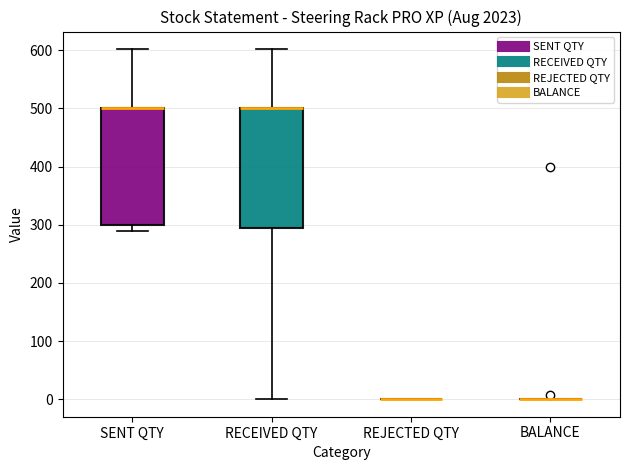

Reading left to right, read every box against the y-axis: the position of its median line, the range the box covers, and the ends of its whiskers. The values are not printed on the chart, so give them approximately, as read against the axis.

SENT QTY: median 500 (drawn on the box's upper edge), box 300 to 500, whiskers 290 to 600
RECEIVED QTY: median 500 (drawn on the box's upper edge), box 290 to 500, whiskers 0 to 600
REJECTED QTY: box collapsed to a line at 0, whiskers 0 to 0
BALANCE: box collapsed to a line at 0, whiskers 0 to 0